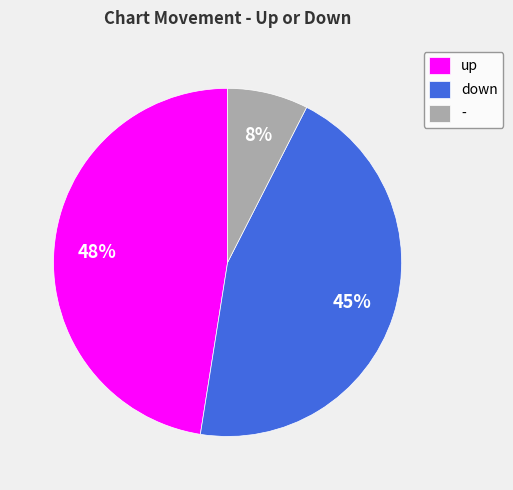

Is it true that up is 59% of the pie?

False